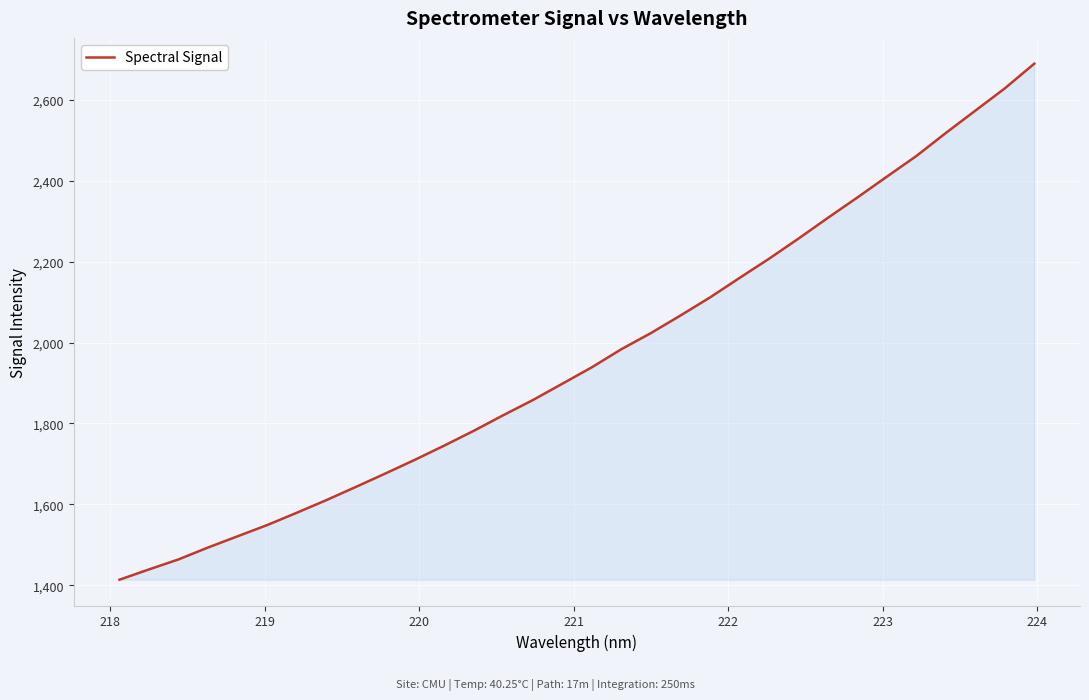

What is the maximum value shown in the chart?

2690.1